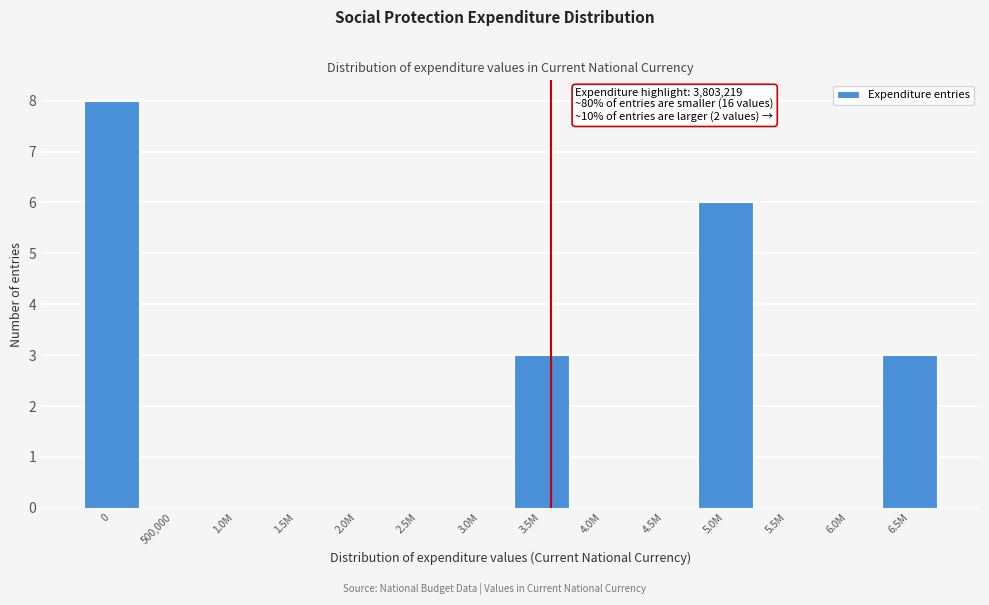

Reading right to left, extract all data points from this chart.

6.5M=3	6.0M=0	5.5M=0	5.0M=6	4.5M=0	4.0M=0	3.5M=3	3.0M=0	2.5M=0	2.0M=0	1.5M=0	1.0M=0	500,000=0	0=8